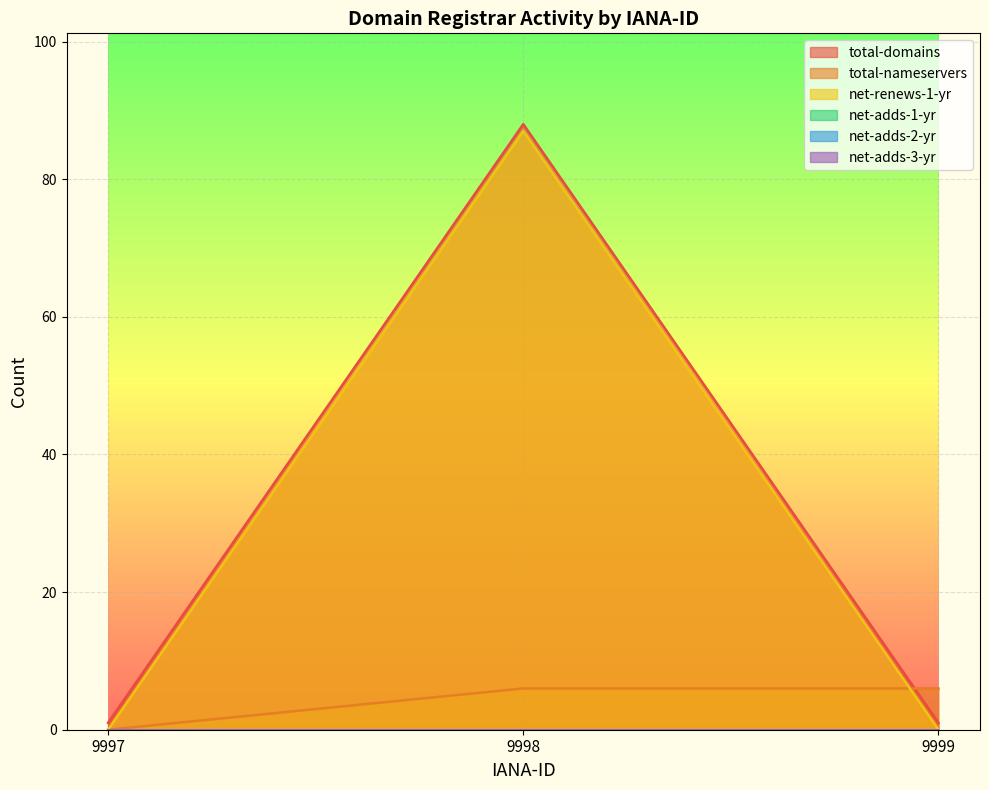

The total-nameservers series shows 6 at 9998. True or false?

True